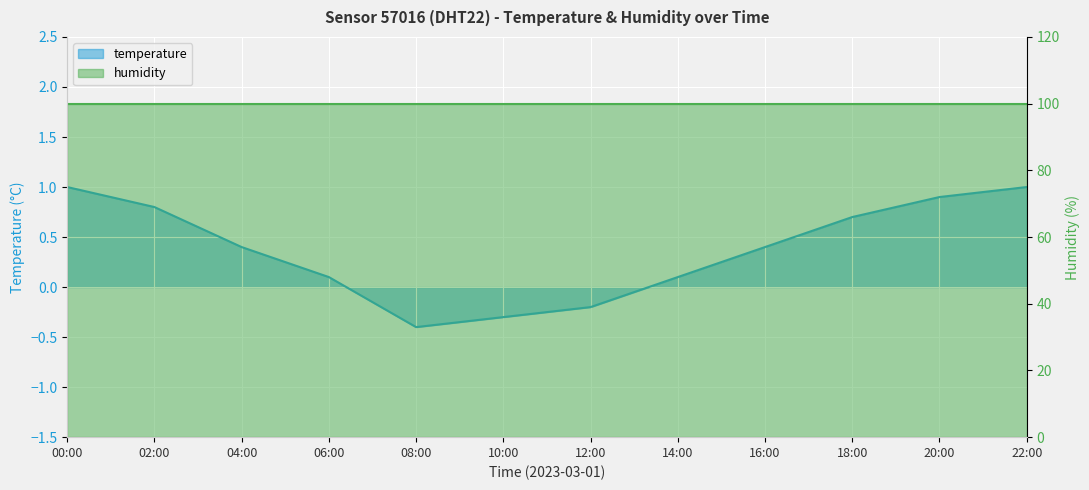

What is the label of the 5th point from the left?

08:00